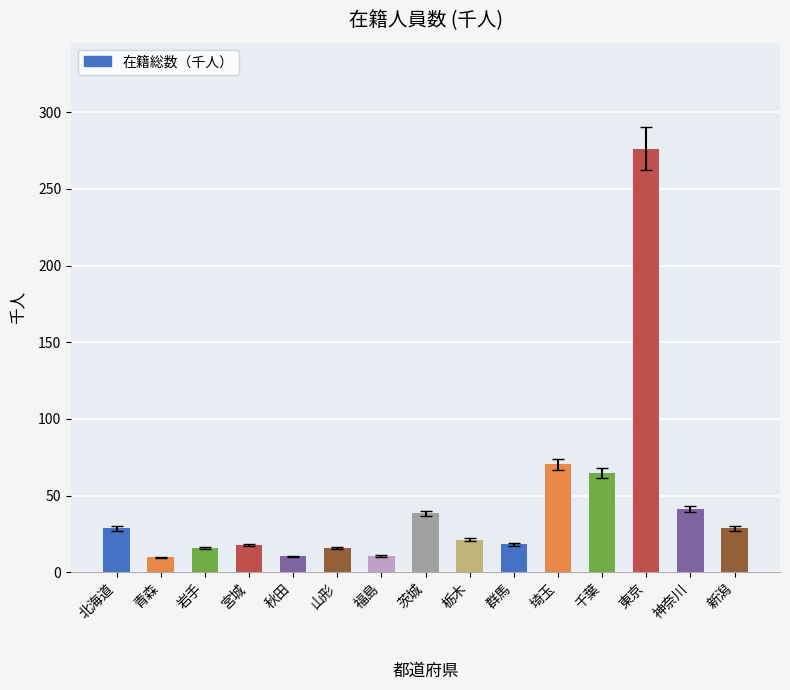

What is the sum of the values at 千葉 and 福島?

75.3